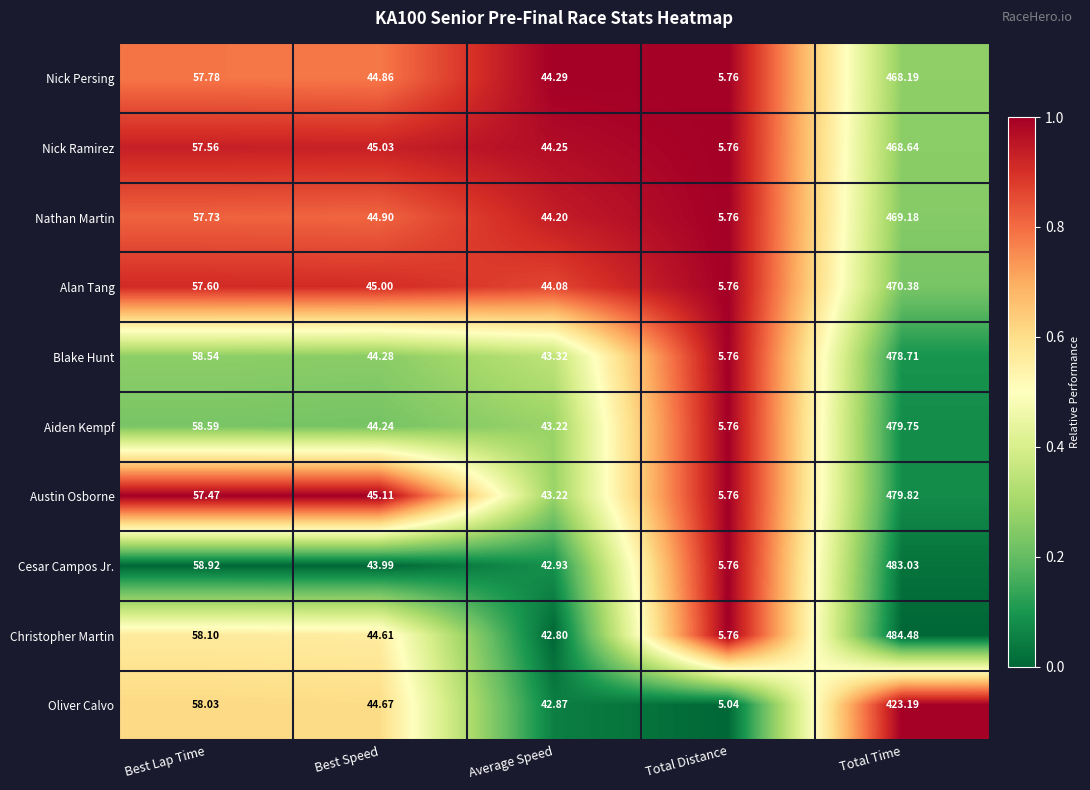

Rank the categories by Oliver Calvo value from highest to lowest.

Total Time, Best Lap Time, Best Speed, Average Speed, Total Distance